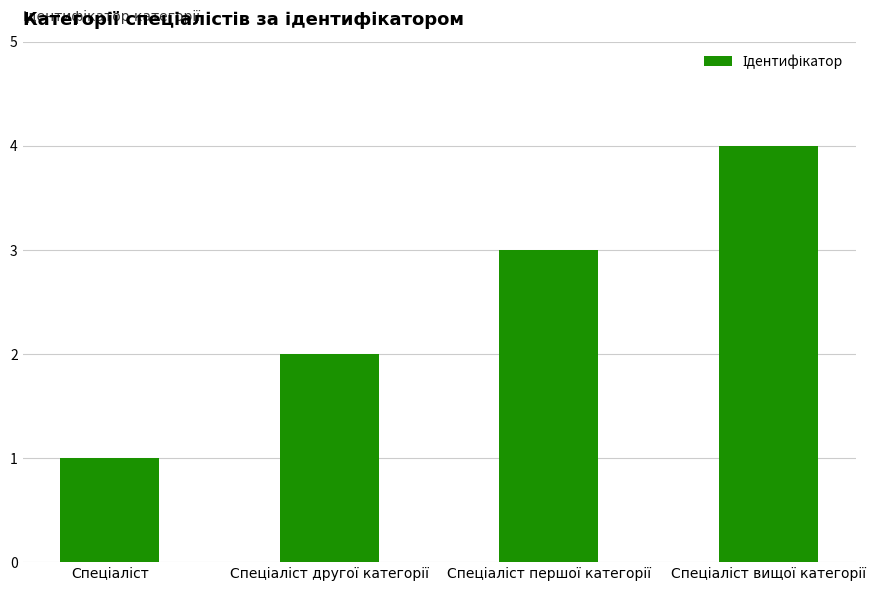

Reading left to right, list all the values displayed in this chart.

1	2	3	4